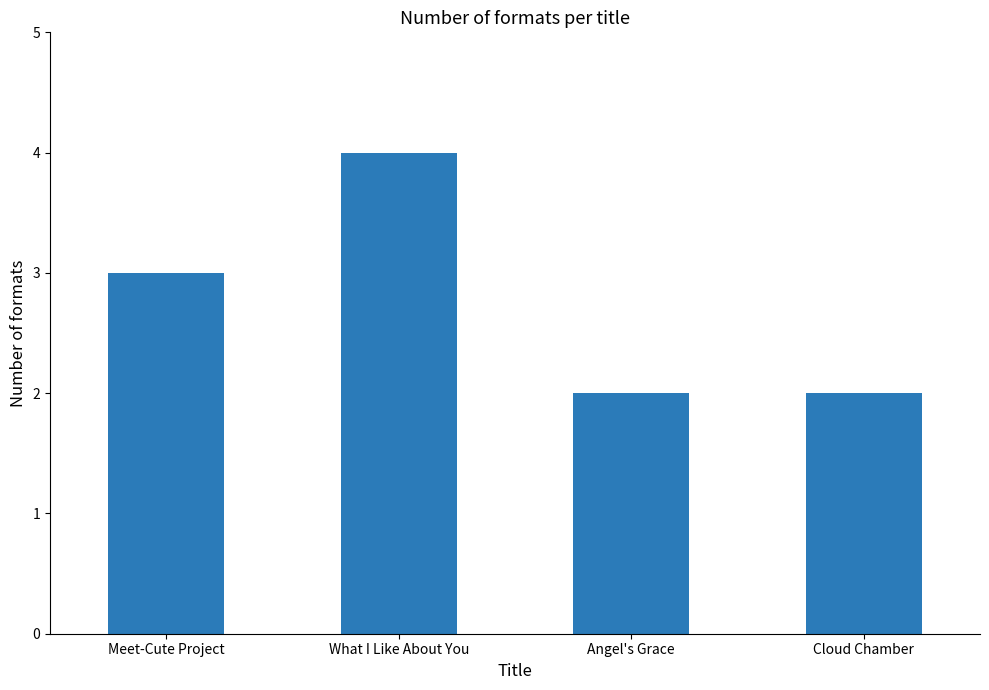

What is the sum of the values at Cloud Chamber and Angel's Grace?

4